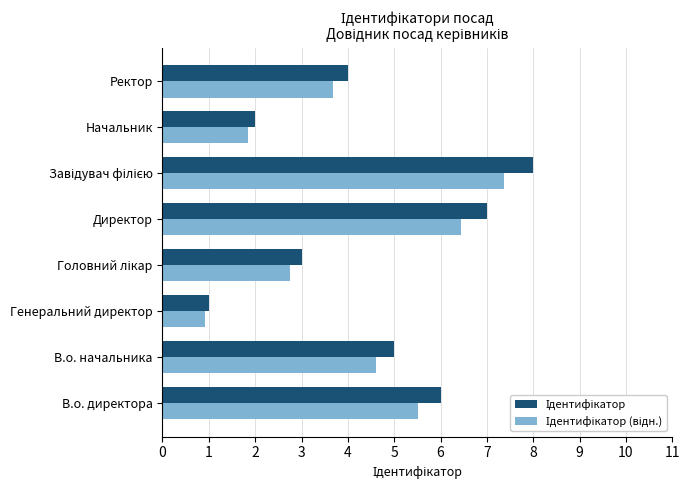

What is the total value across all series at В.о. начальника?

9.6